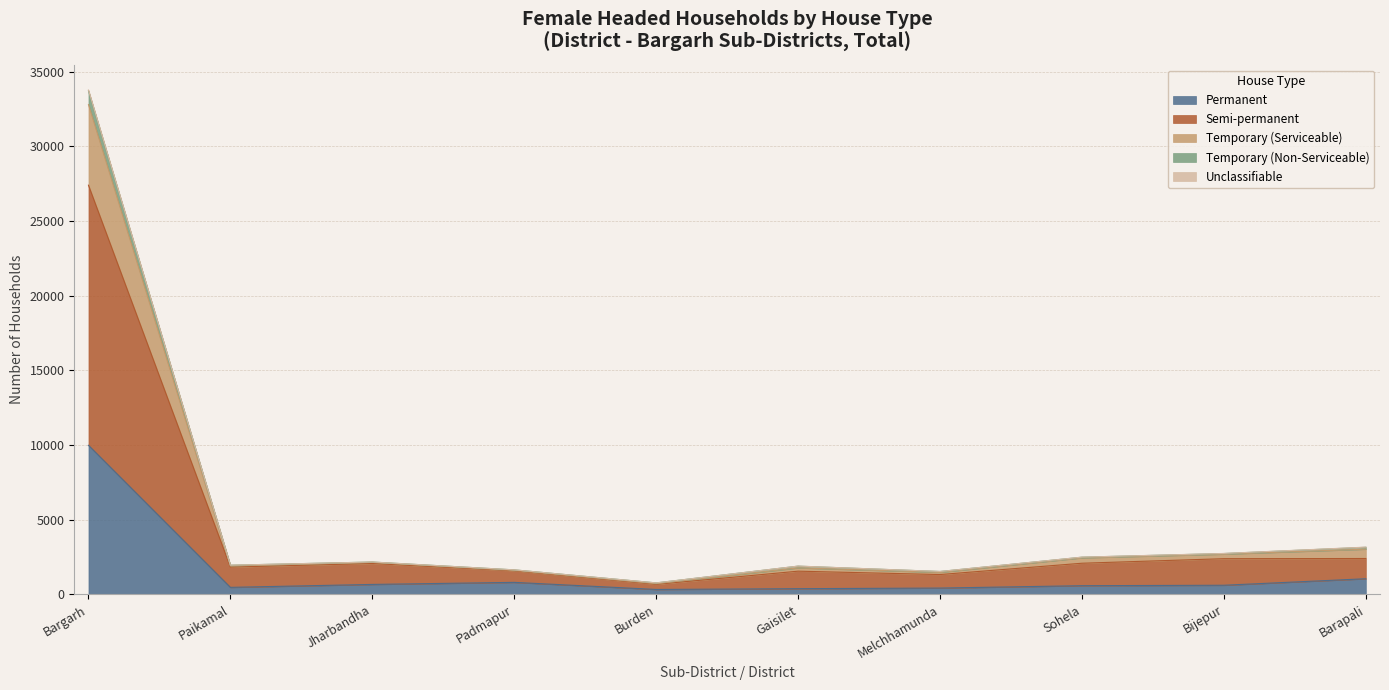

Where is the first local maximum for Temporary (Serviceable)?

Jharbandha